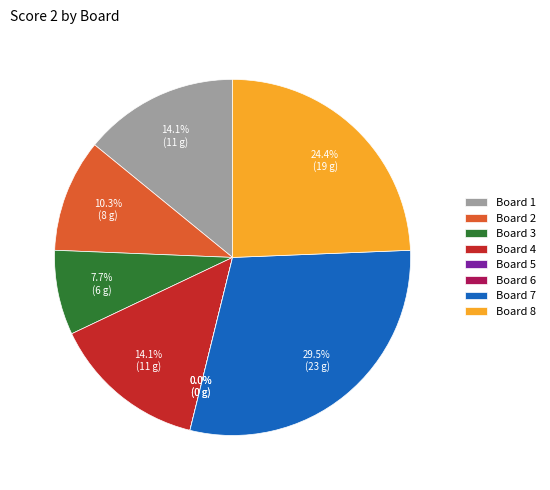

To the nearest percent, what is the difference between the largest and smallest slice percentages?

29%